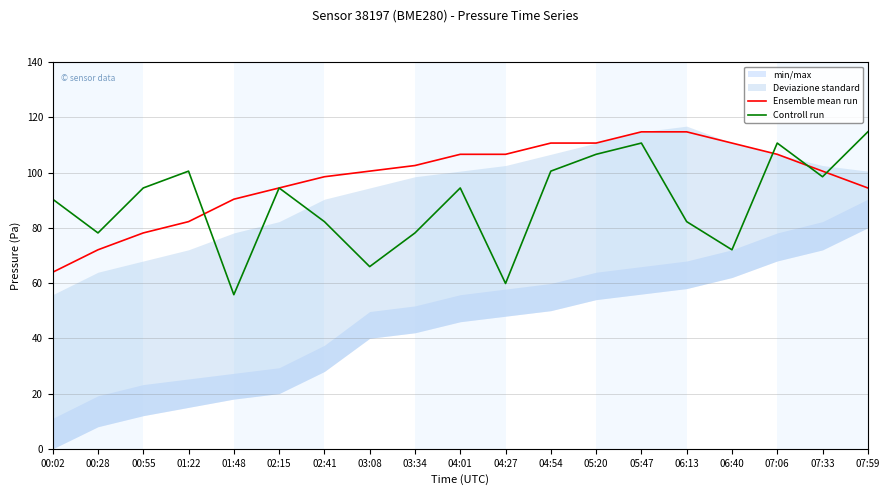

Reading left to right, list all the values displayed in this chart.

Ensemble mean run: 63.9	72.0	78.1	82.2	90.3	94.4	98.5	100.5	102.5	106.6	106.6	110.7	110.7	114.7	114.7	110.7	106.6	100.5	94.4
Controll run: 90.3	78.1	94.4	100.5	55.8	94.4	82.2	65.9	78.1	94.4	59.8	100.5	106.6	110.7	82.2	72.0	110.7	98.5	114.7